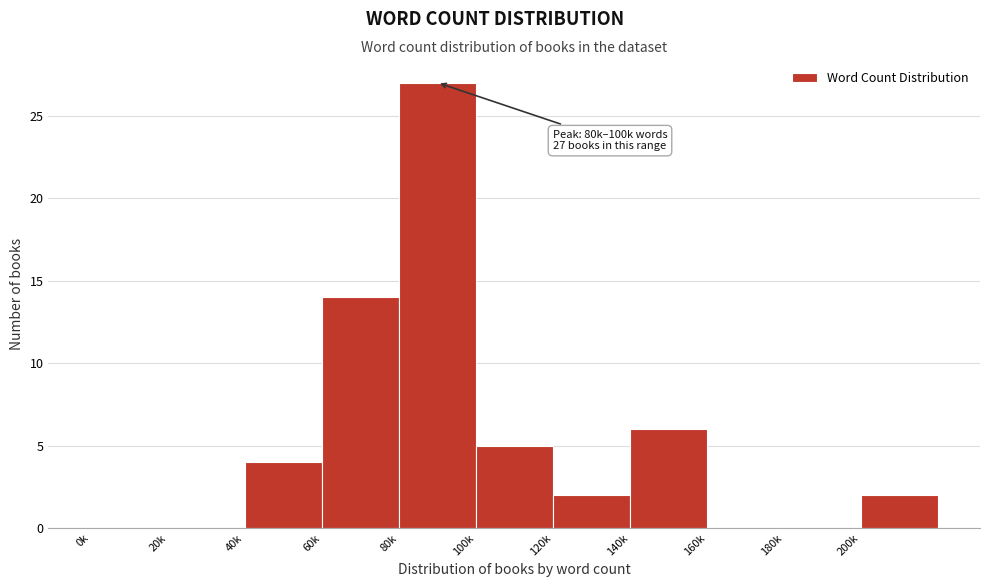

Reading left to right, what are all the values shown in this chart?

0k=0	20k=0	40k=4	60k=14	80k=27	100k=5	120k=2	140k=6	160k=0	180k=0	200k=2